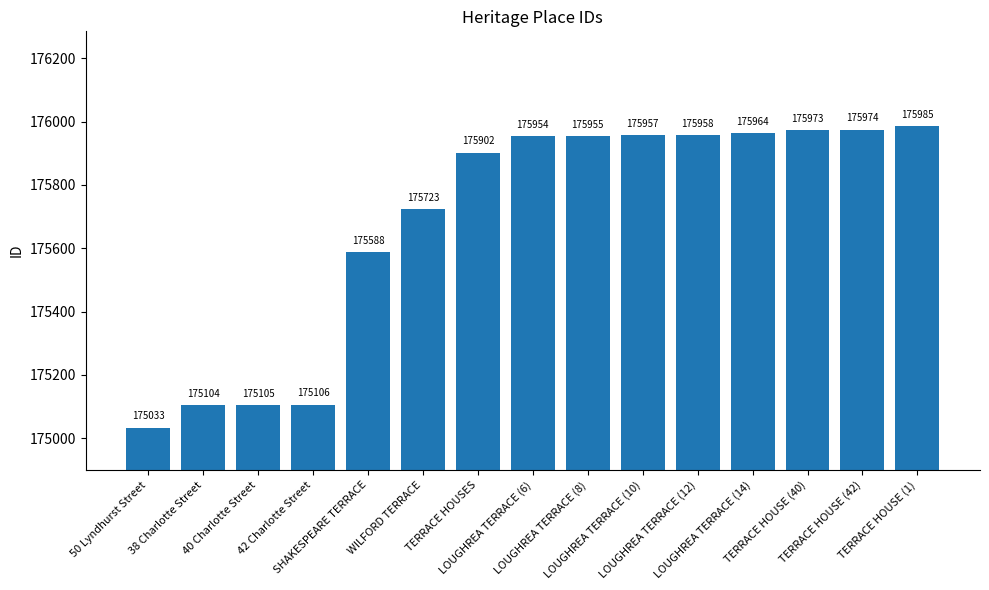

Rank the categories by value from lowest to highest.

50 Lyndhurst Street, 38 Charlotte Street, 40 Charlotte Street, 42 Charlotte Street, SHAKESPEARE TERRACE, WILFORD TERRACE, TERRACE HOUSES, LOUGHREA TERRACE (6), LOUGHREA TERRACE (8), LOUGHREA TERRACE (10), LOUGHREA TERRACE (12), LOUGHREA TERRACE (14), TERRACE HOUSE (40), TERRACE HOUSE (42), TERRACE HOUSE (1)